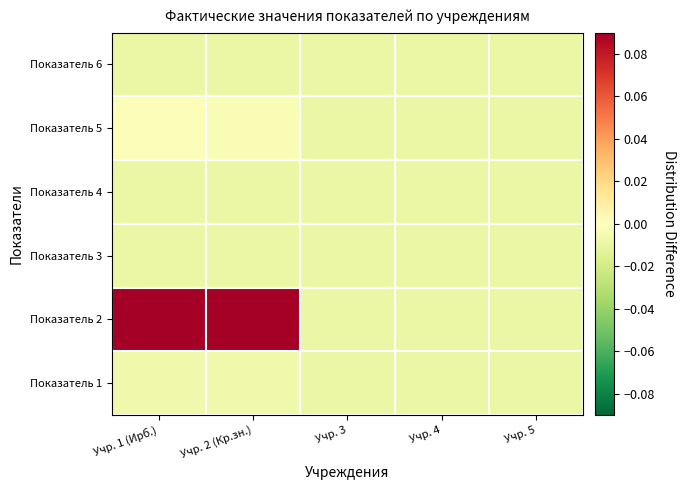

How many series are shown in this chart?

6